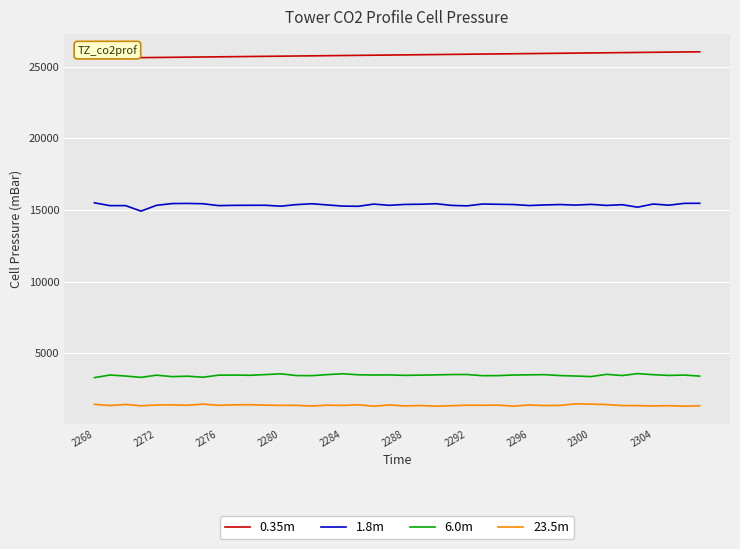

True or false: 1.8m and 6.0m intersect in this chart.

False